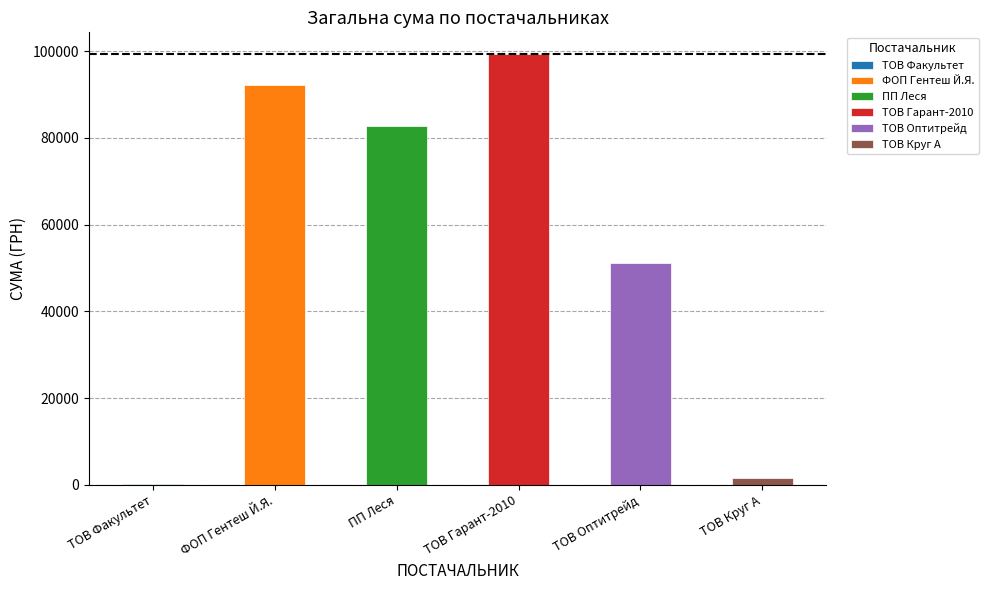

At which label is the value closest to 49778?

ТОВ Оптитрейд